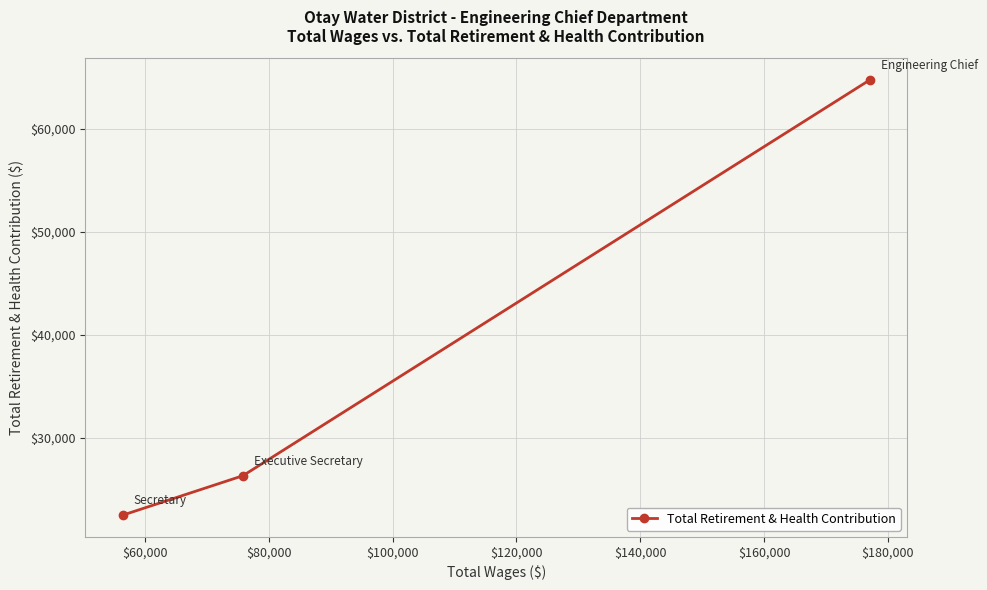

What is the average value?

37841